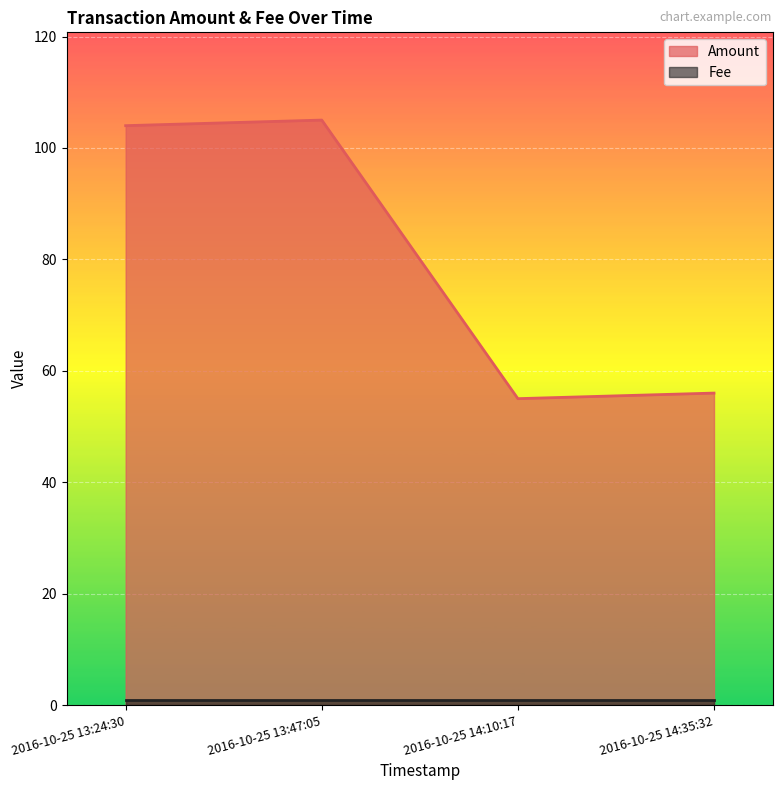

Rank the categories by value from highest to lowest.

2016-10-25 13:47:05, 2016-10-25 13:24:30, 2016-10-25 14:35:32, 2016-10-25 14:10:17